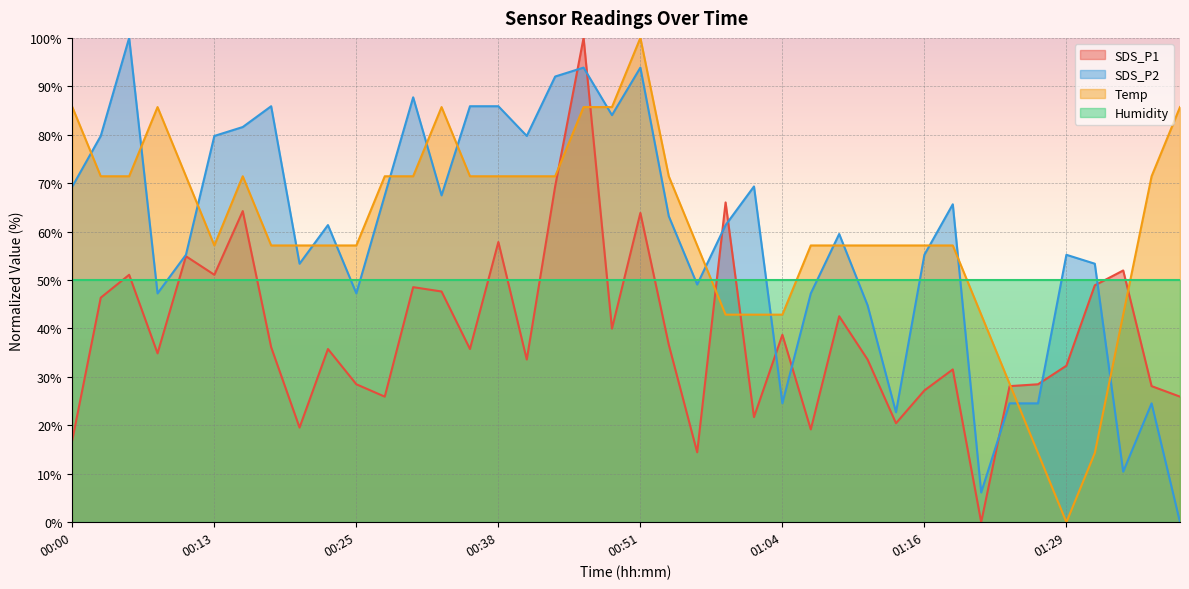

What are all the series names shown in the legend?

SDS_P1, SDS_P2, Temp, Humidity